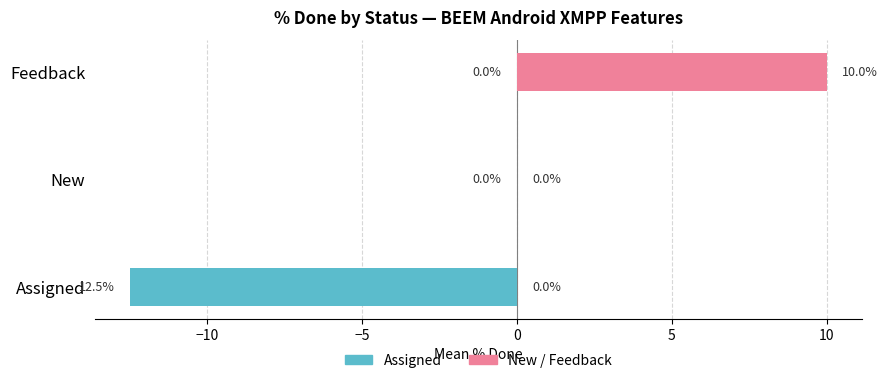

Does the chart contain any negative values?

Yes